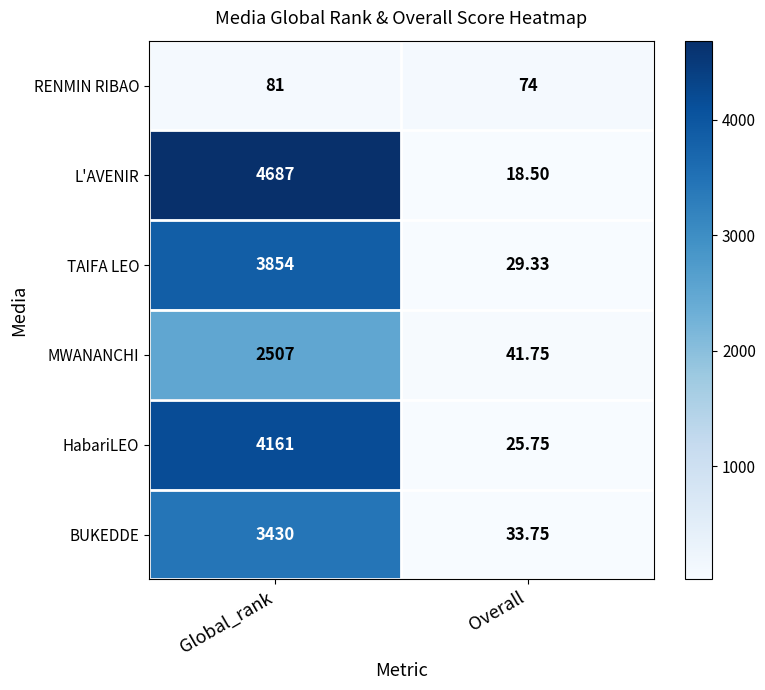

Which series has the largest total across all categories?

L'AVENIR